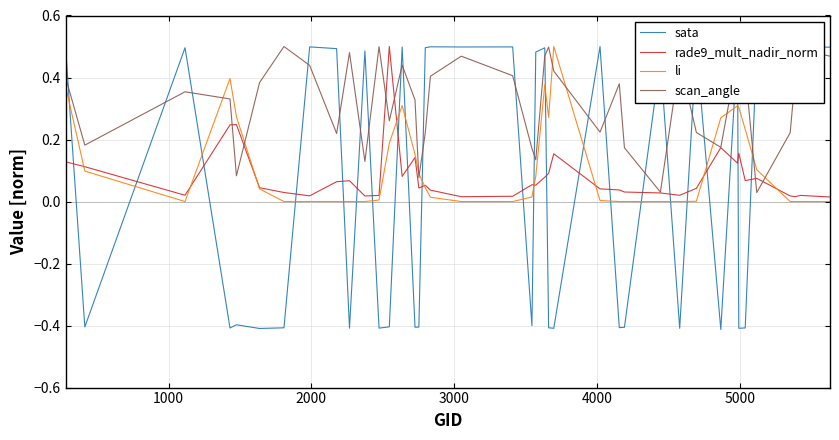

How many lines are shown in the chart?

4